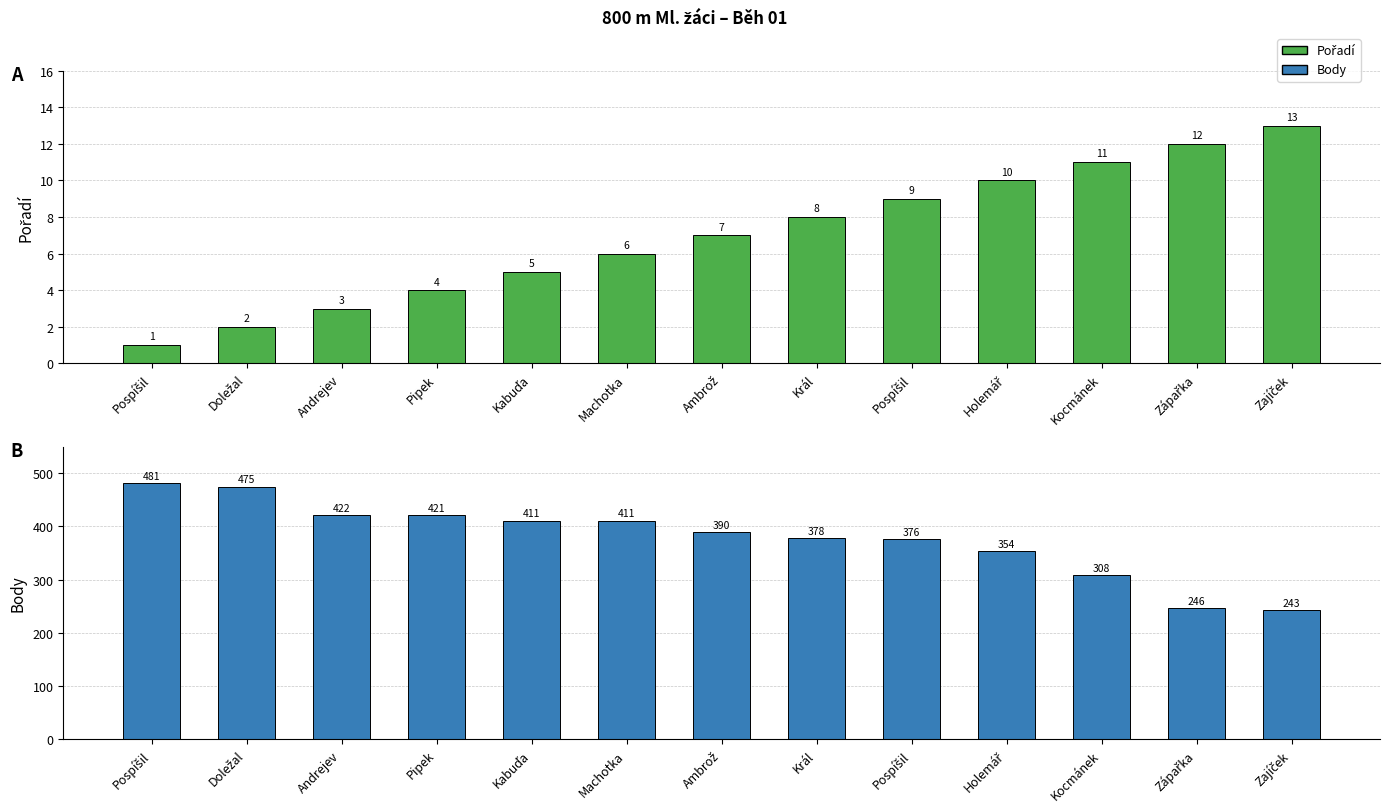

What is the value of the Body bar at the 8th from the left?

378